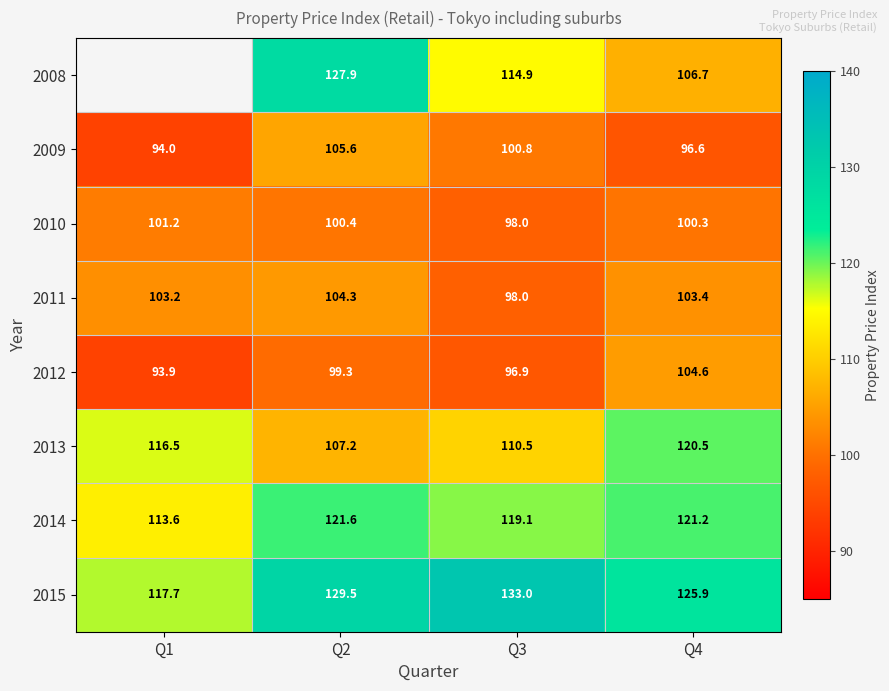

Count the number of data series in this chart.

8